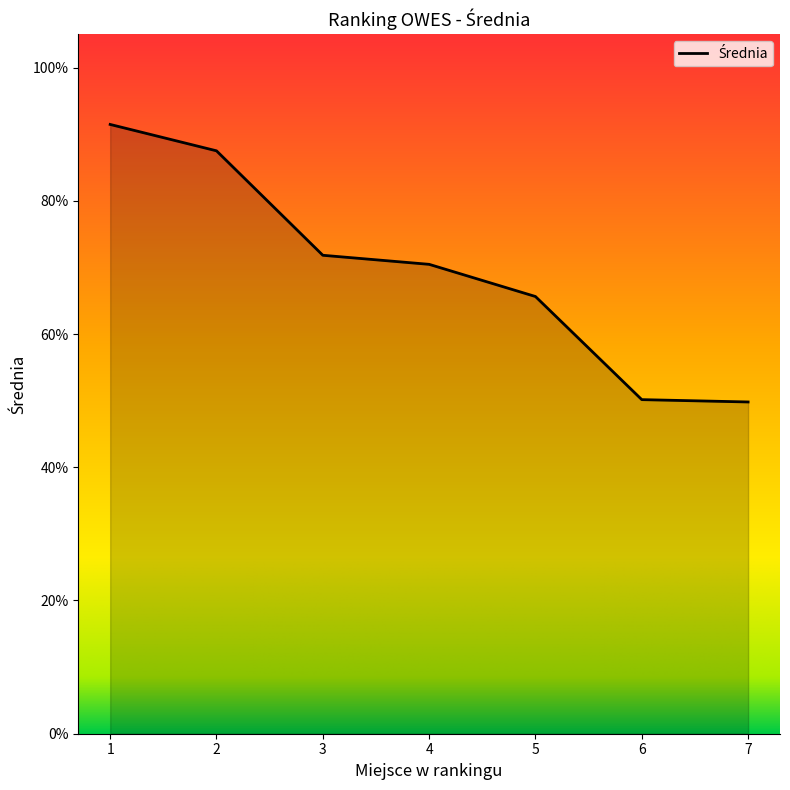

Count the number of data series in this chart.

1